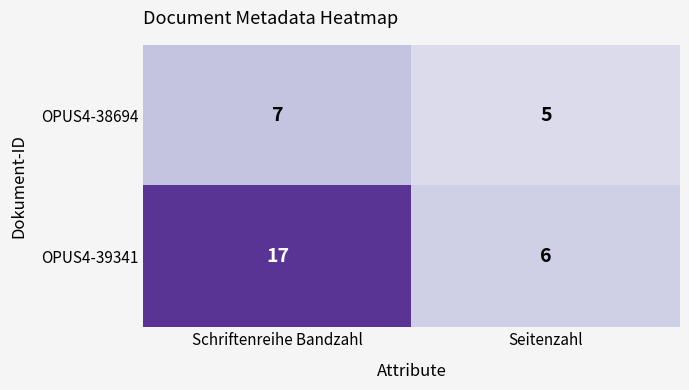

Read the OPUS4-38694 value at Seitenzahl.

5